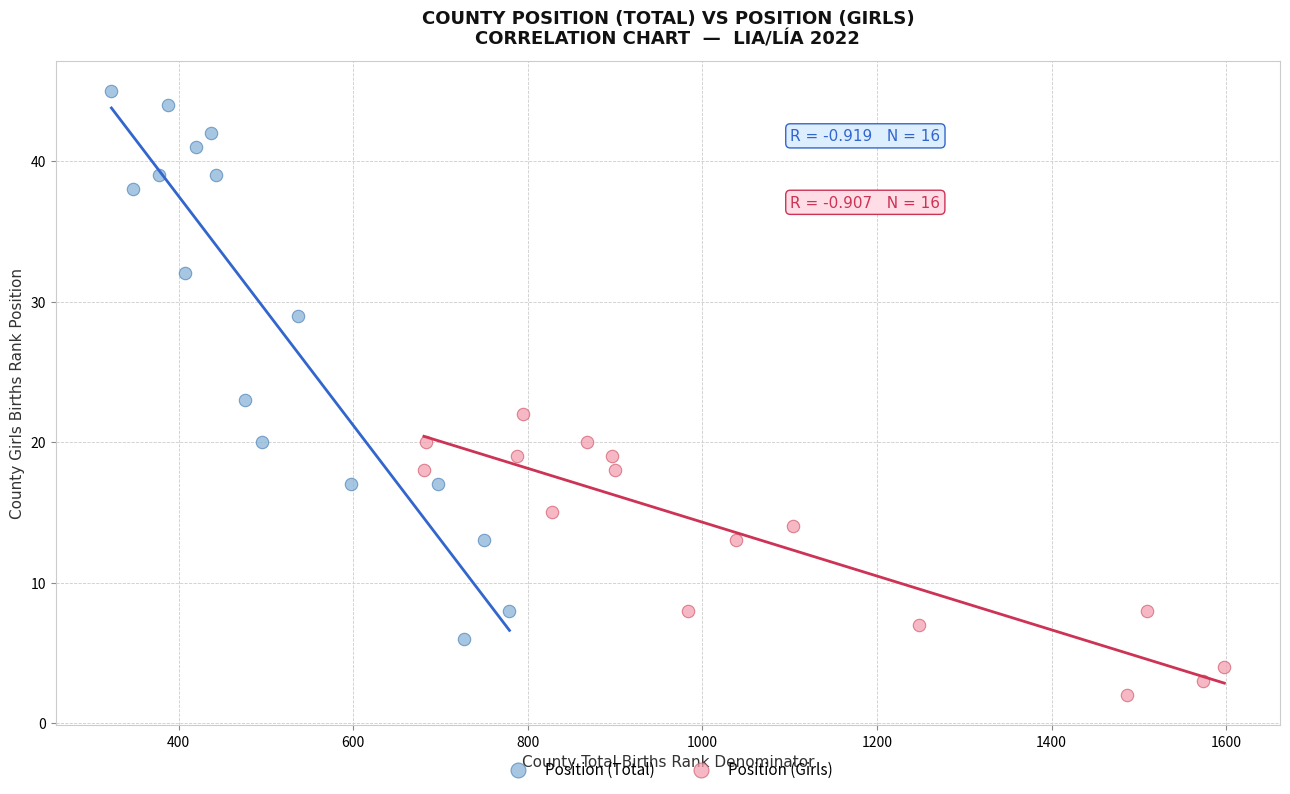

Which series has the largest Y range (max minus min)?

Position (Total)